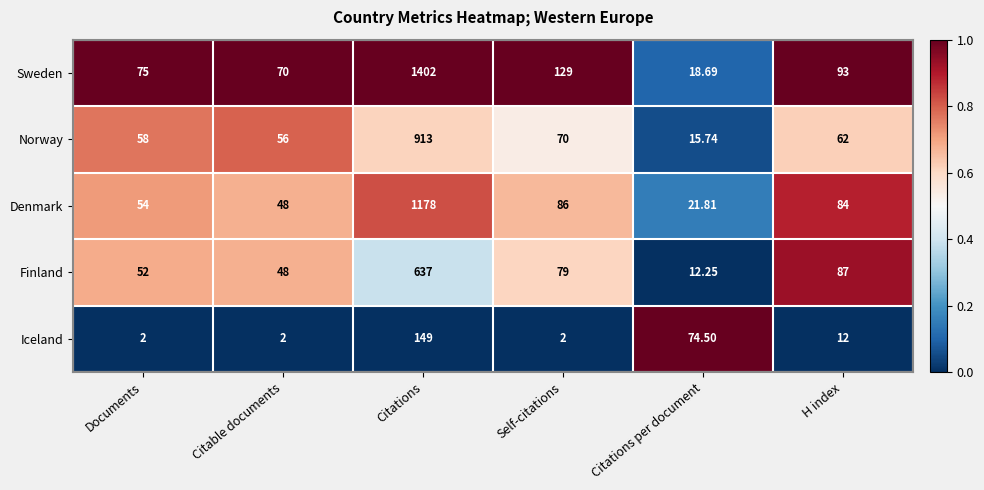

Between Citations per document and H index, which series saw the biggest shift?

Finland